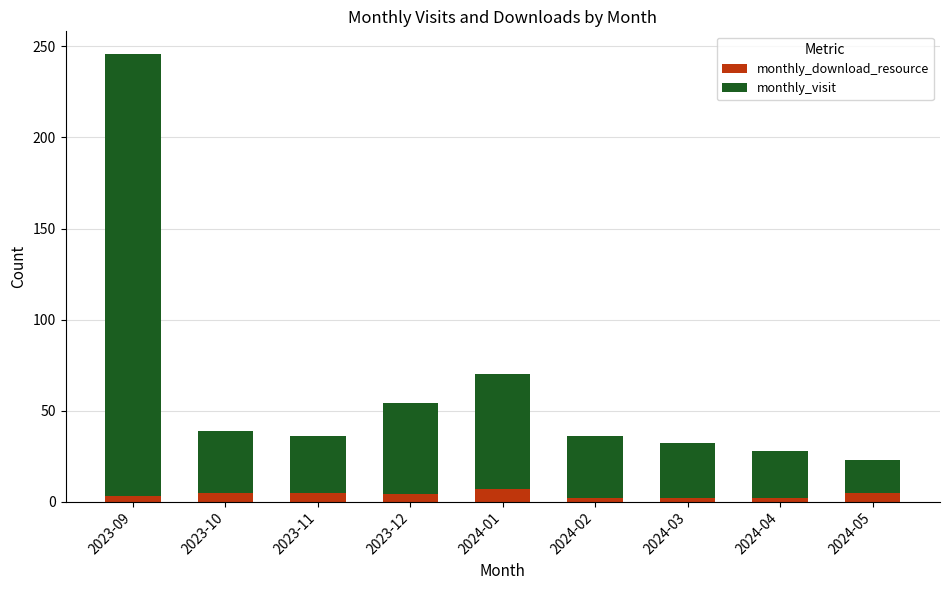

How many bars are there in total?

9